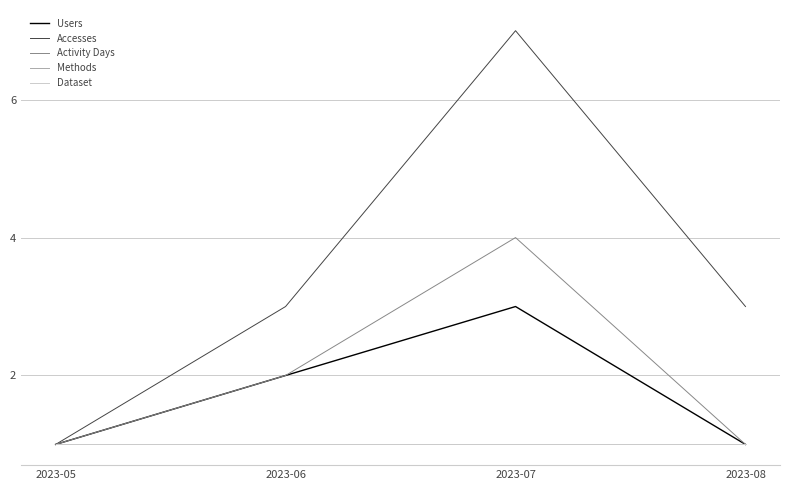

What is the difference between the highest and lowest values at 2023-06?

2